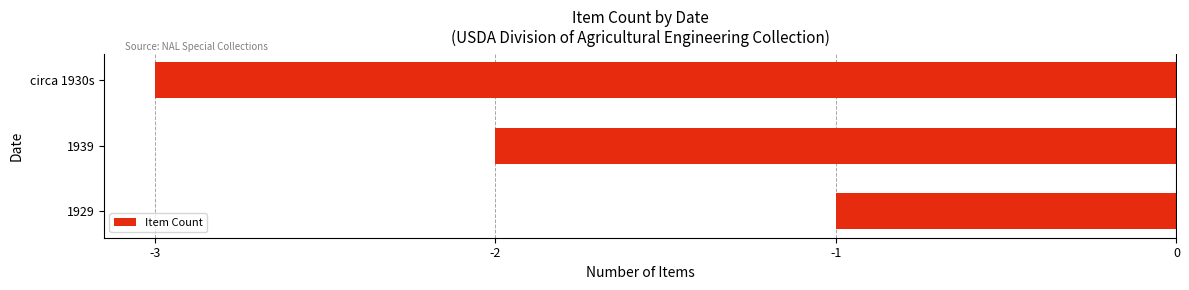

True or false: the data shows -1 at 1929.

True